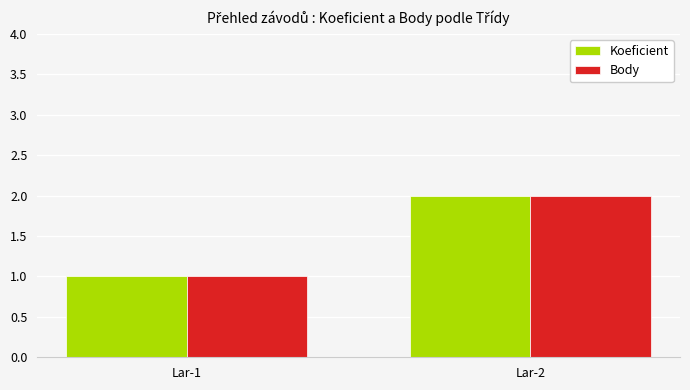

Reading left to right, extract all data points from this chart.

Koeficient: Lar-1=1	Lar-2=2
Body: Lar-1=1	Lar-2=2